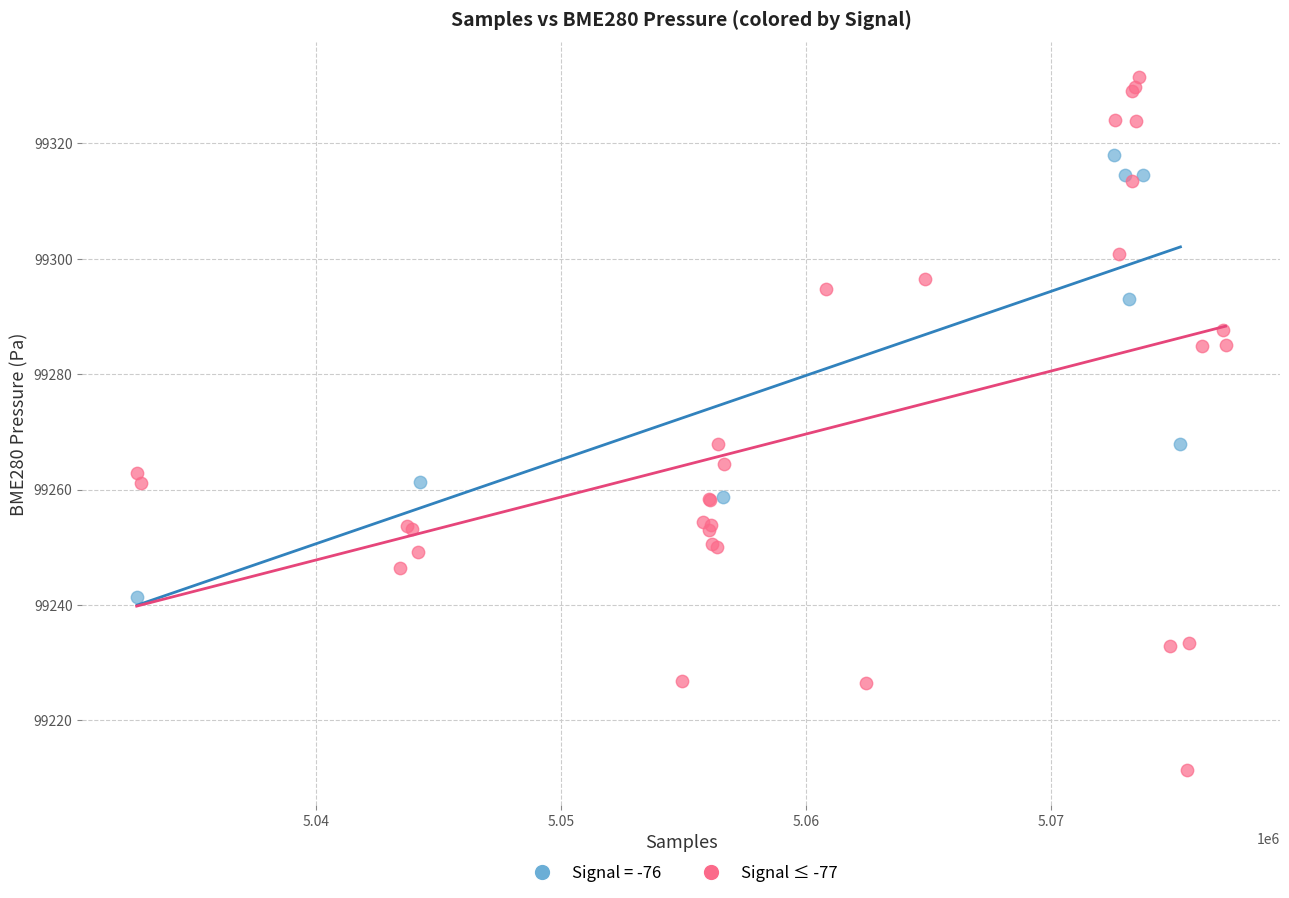

Which series contains the lowest Y value?

Signal ≤ -77